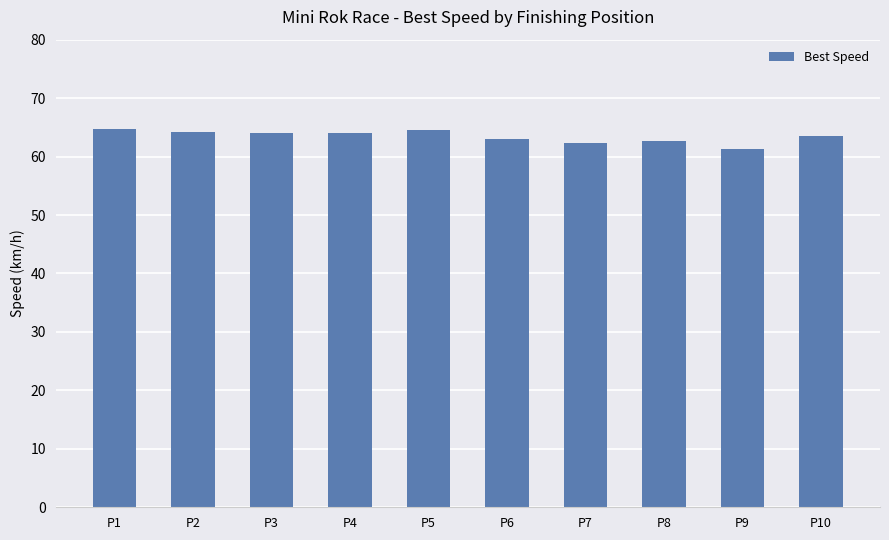

What is the sum of the values at P5 and P8?

127.1